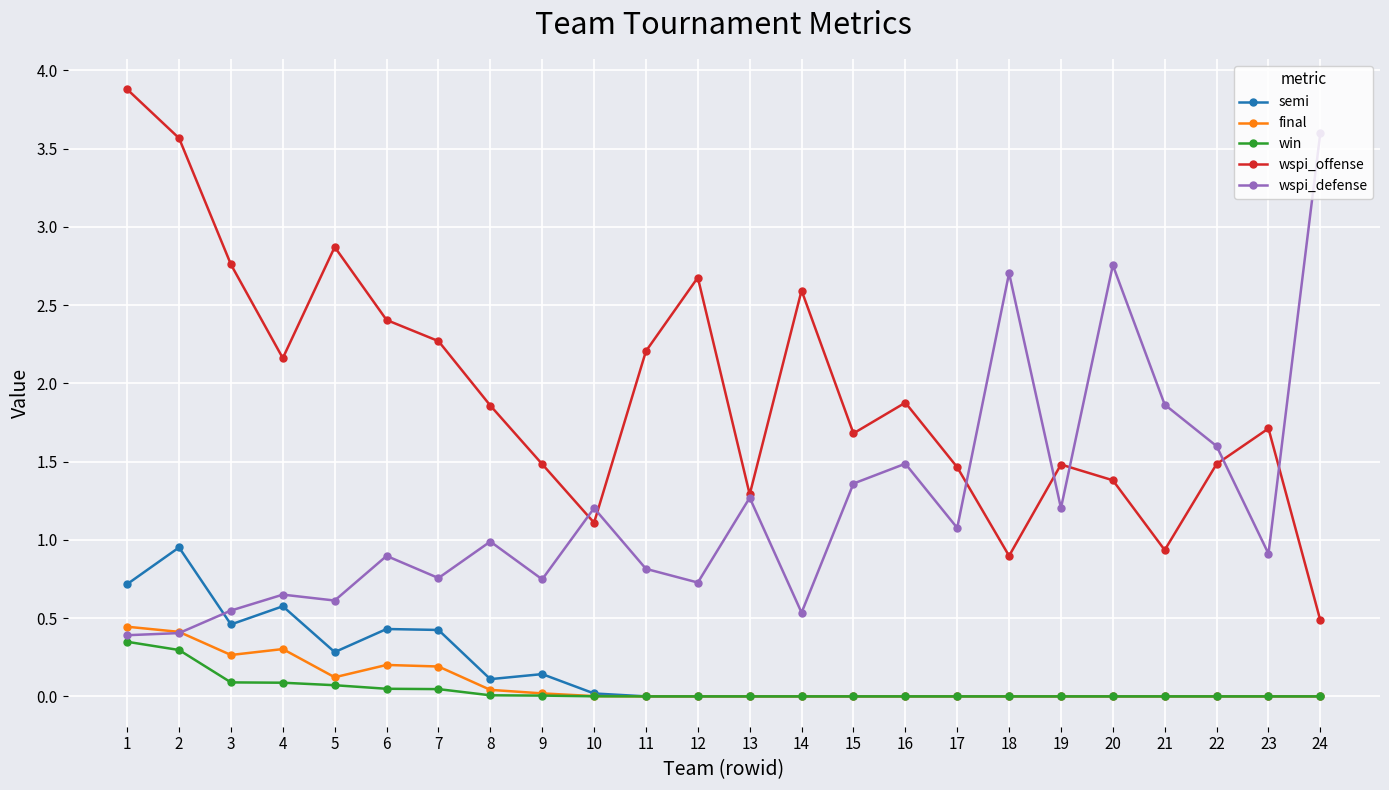

True or false: wspi_offense and semi intersect in this chart.

False